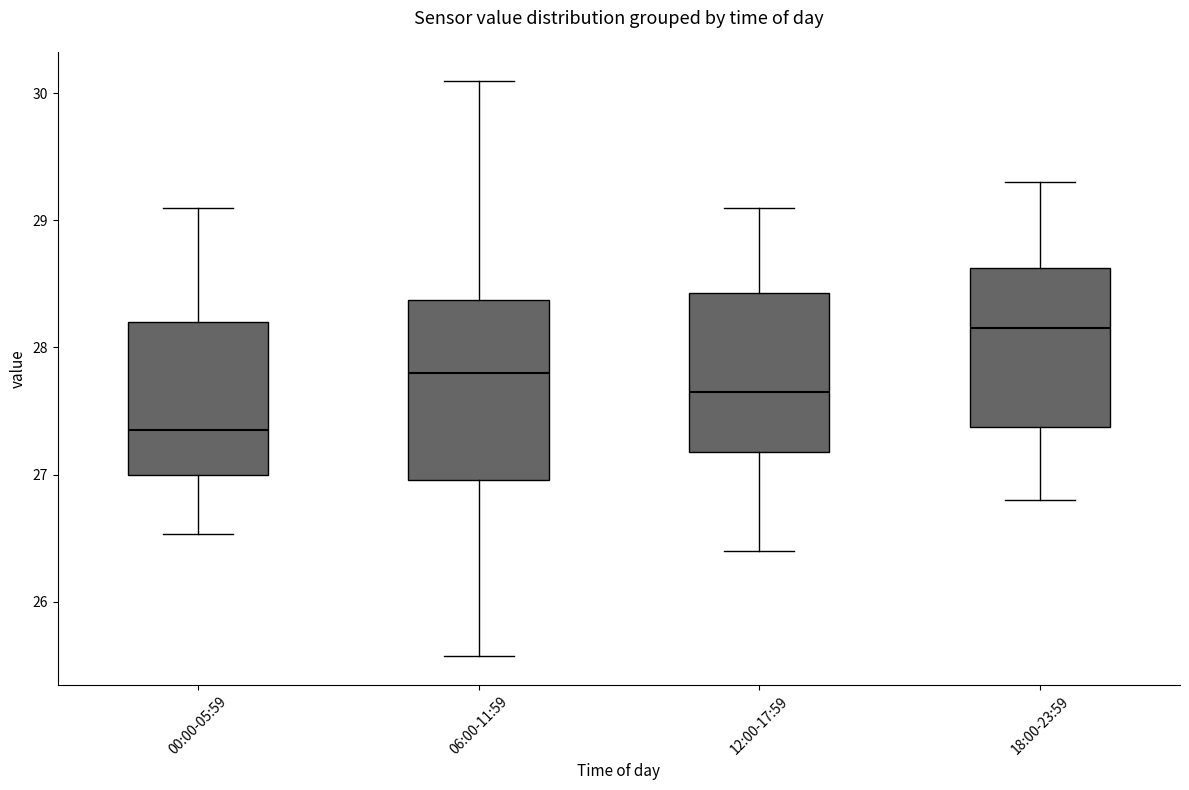

Which box's median line is the lowest?

00:00-05:59